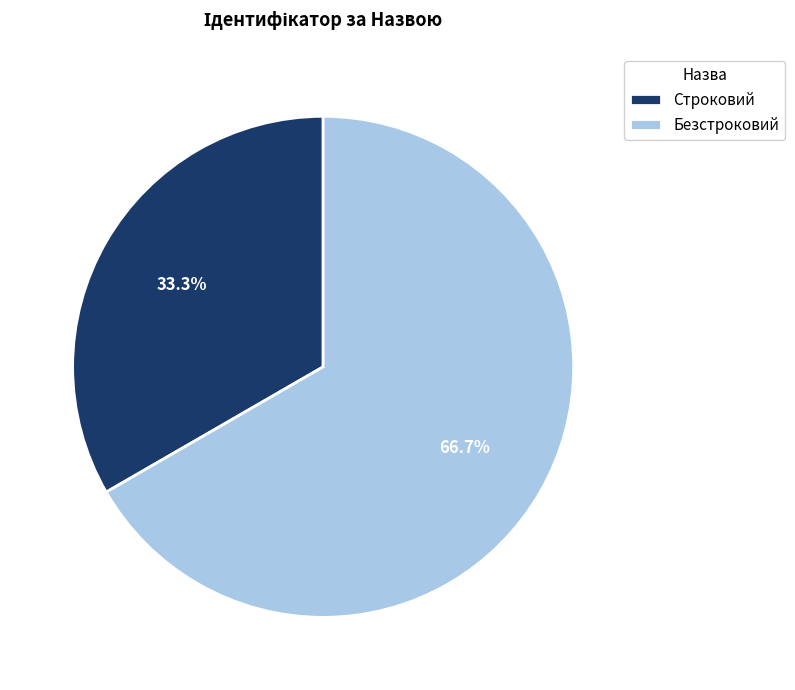

To the nearest percent, what is the combined percentage of Строковий and Безстроковий?

100%